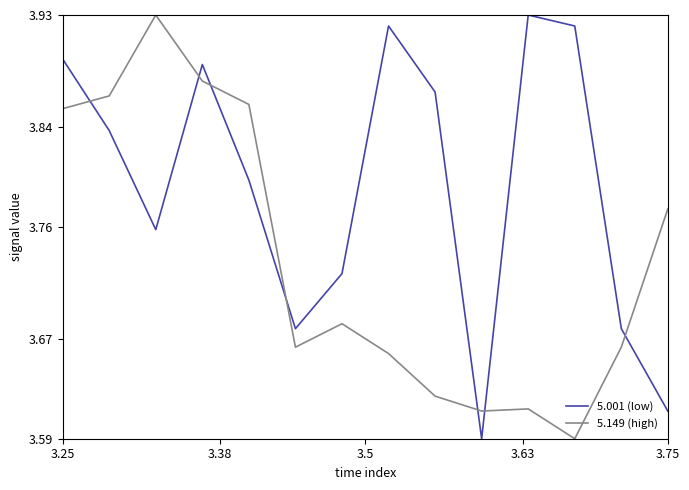

What is the difference between the maximum and minimum values in the 5.149 (high) series?

0.3